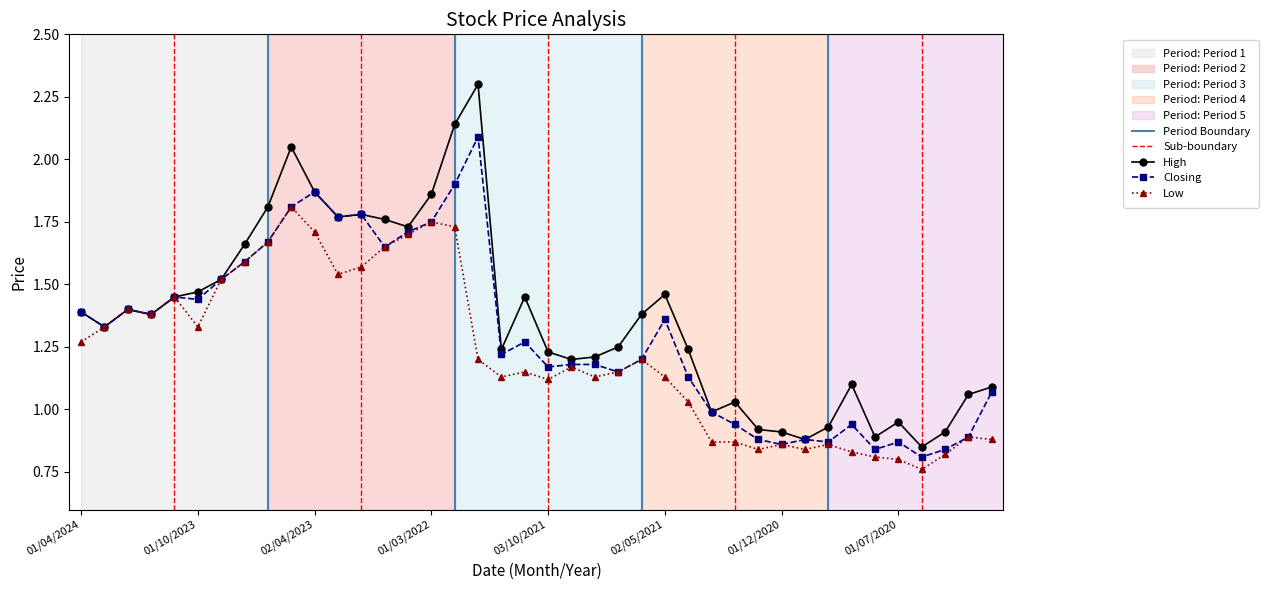

What is the difference between the High values at 01/11/2021 and 02/01/2022?

0.8